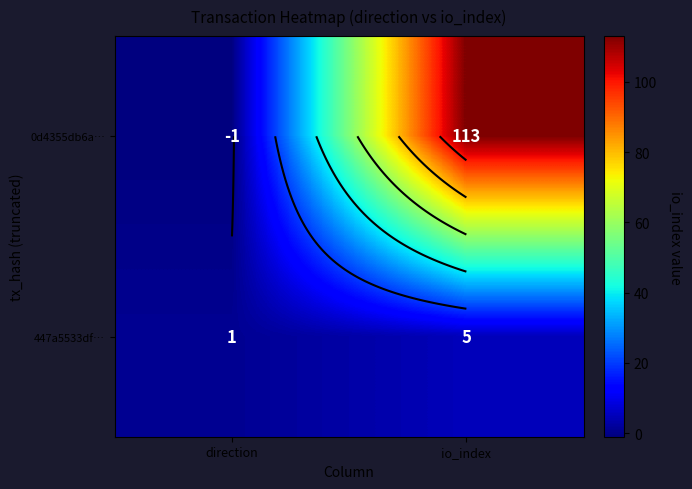

Is the value of 0d4355db6a… at direction greater than the value of 447a5533df… at io_index?

No